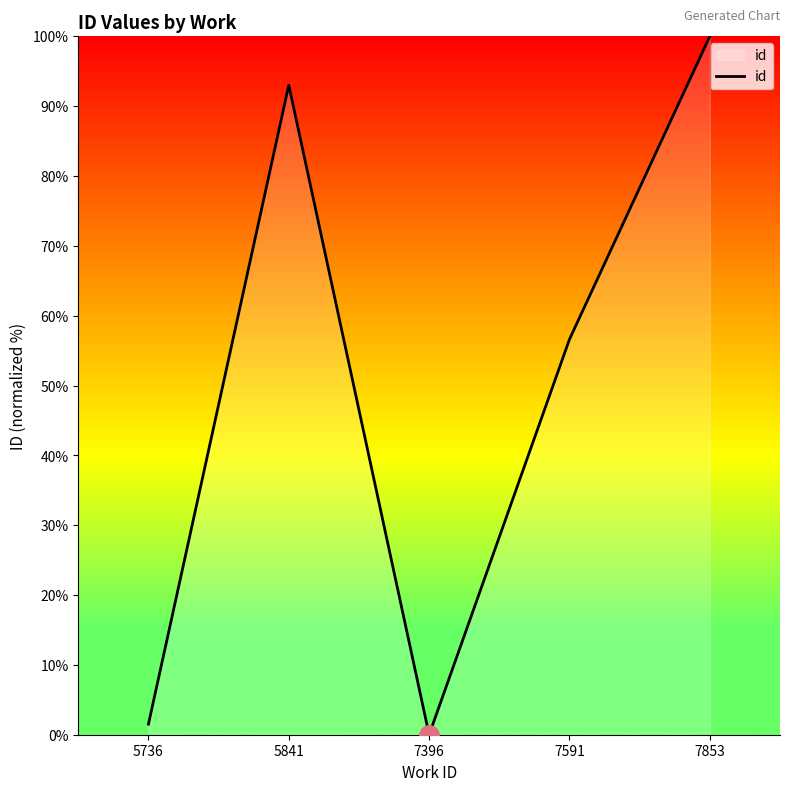

List the labels in order of value, largest first.

7853, 5841, 7591, 5736, 7396